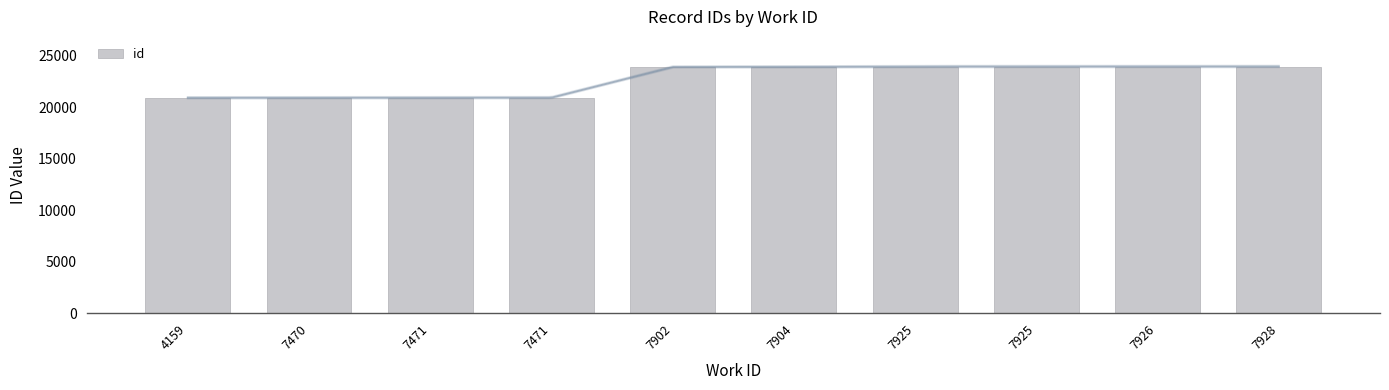

List the labels in order of value, smallest first.

4159, 7470, 7471, 7471, 7902, 7904, 7925, 7925, 7926, 7928